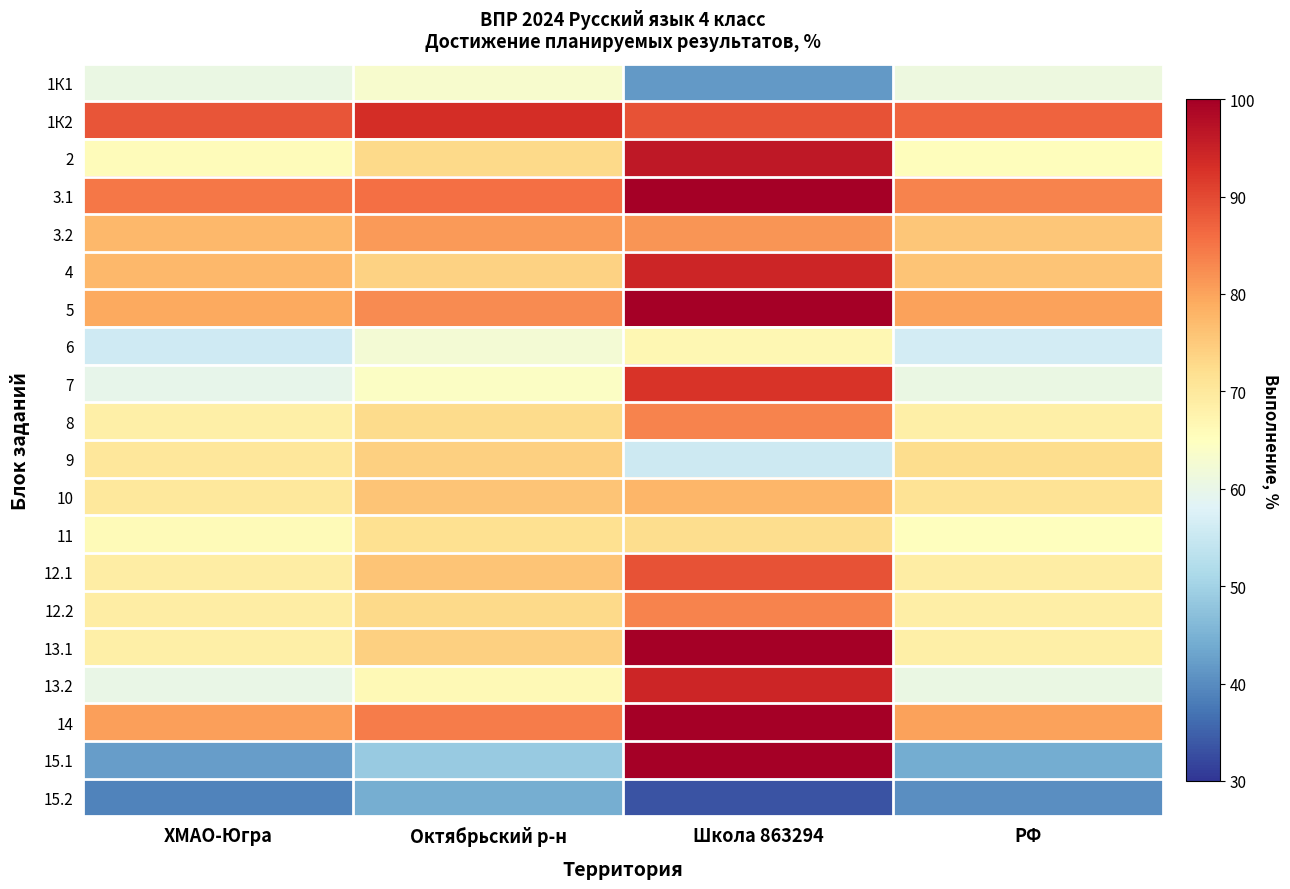

Which has a higher value, Школа 863294 or Октябрьский р-н?

Октябрьский р-н